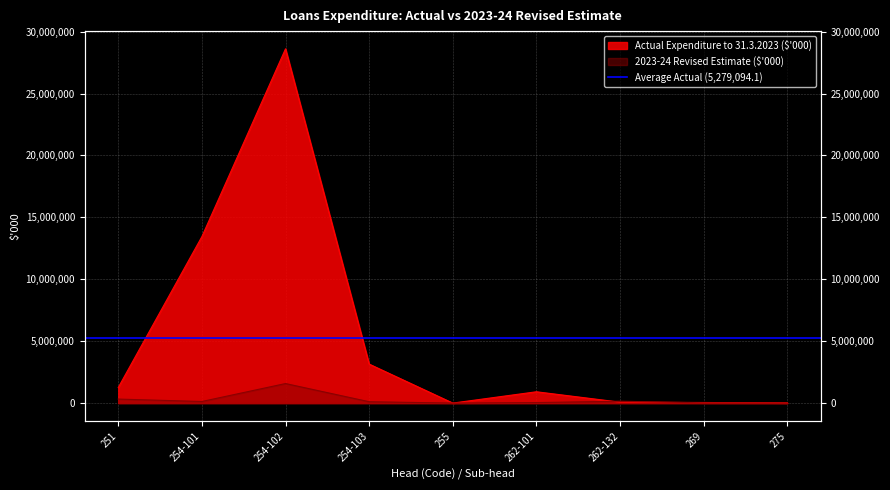

The value of Actual Expenditure to 31.3.2023 ($'000) at 254-101 is 4245317. True or false?

False